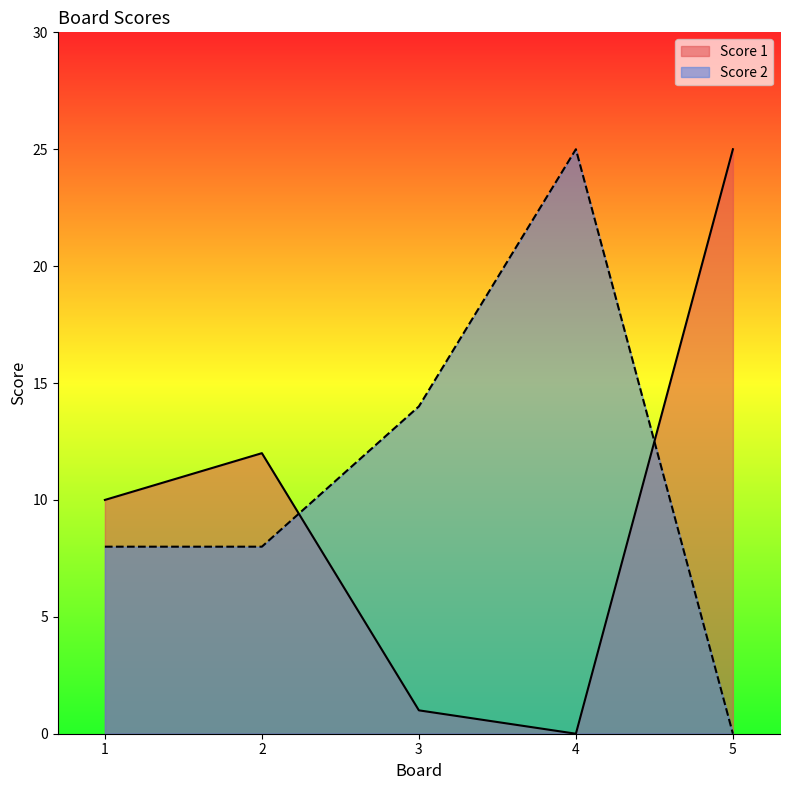

Between 2 and 3, which series saw the biggest shift?

Score 1